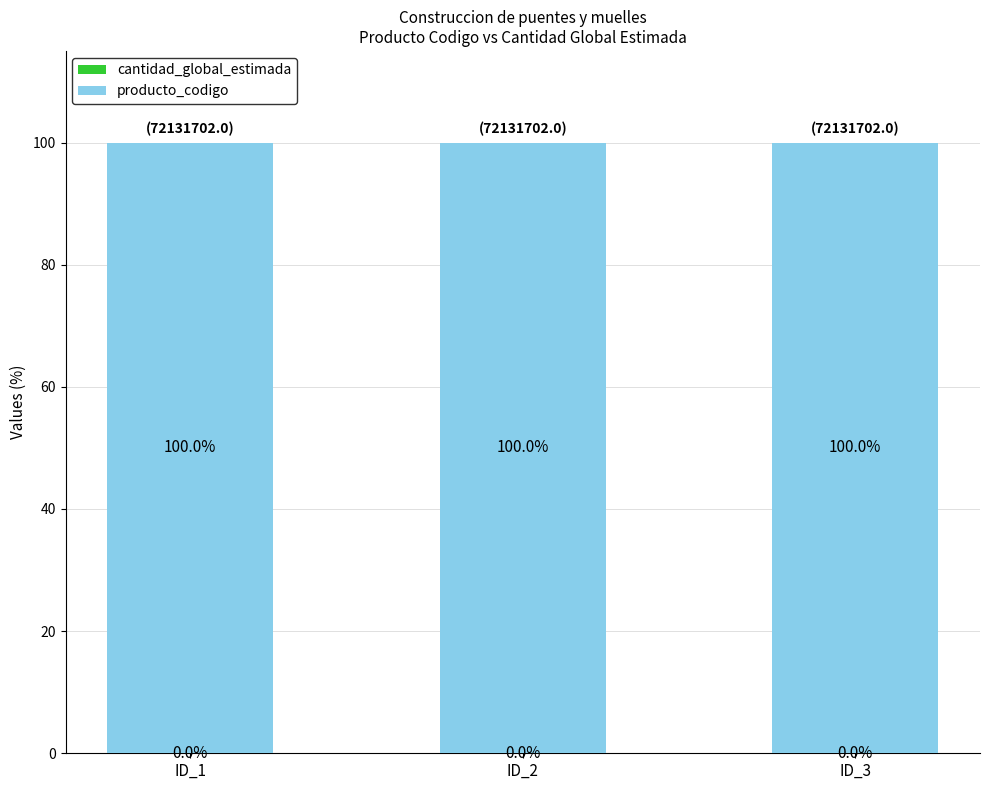

What is the total value across all series at ID_3?

100.0